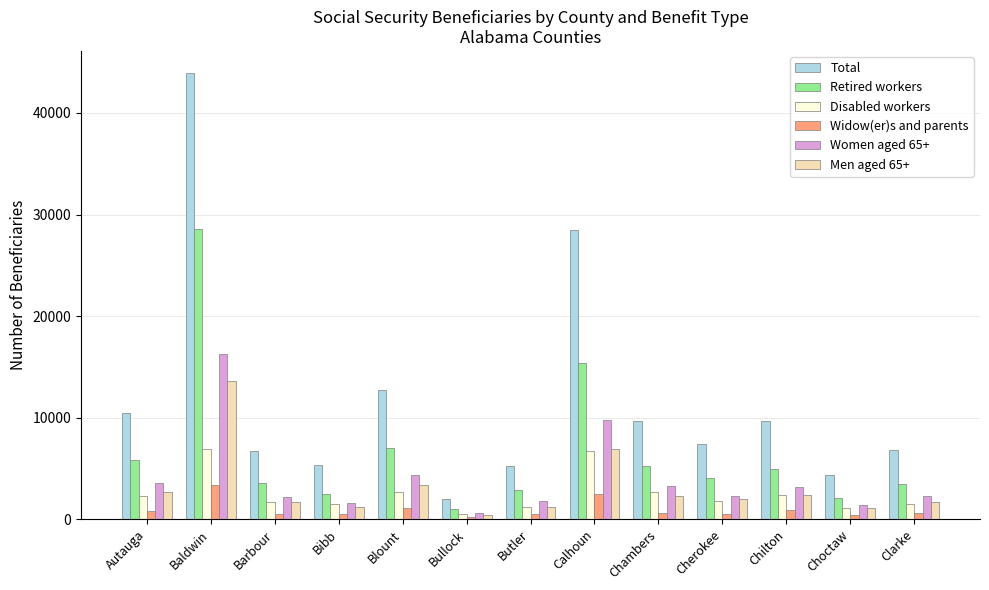

Are the bars grouped side by side (vs. stacked)?

Yes